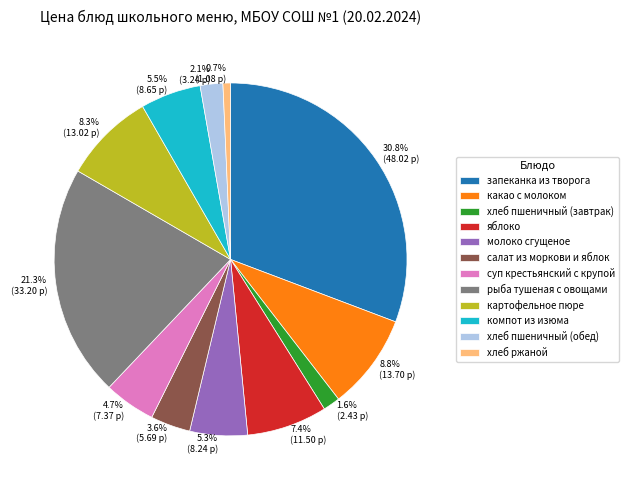

Is it true that молоко сгущеное is 5% of the pie?

True